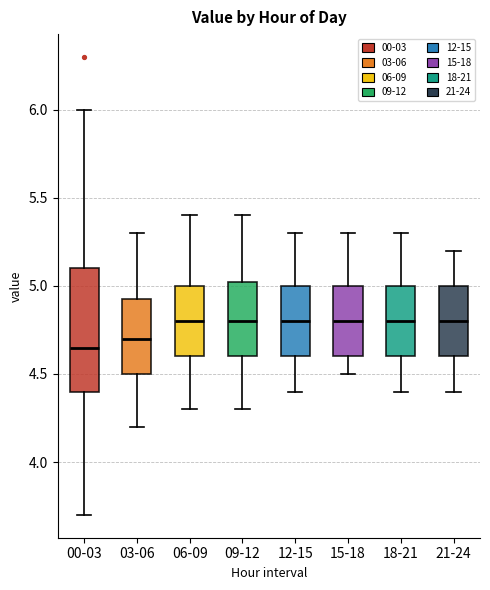

Comparing the boxes themselves (not the whiskers), which one is the tallest?

00-03